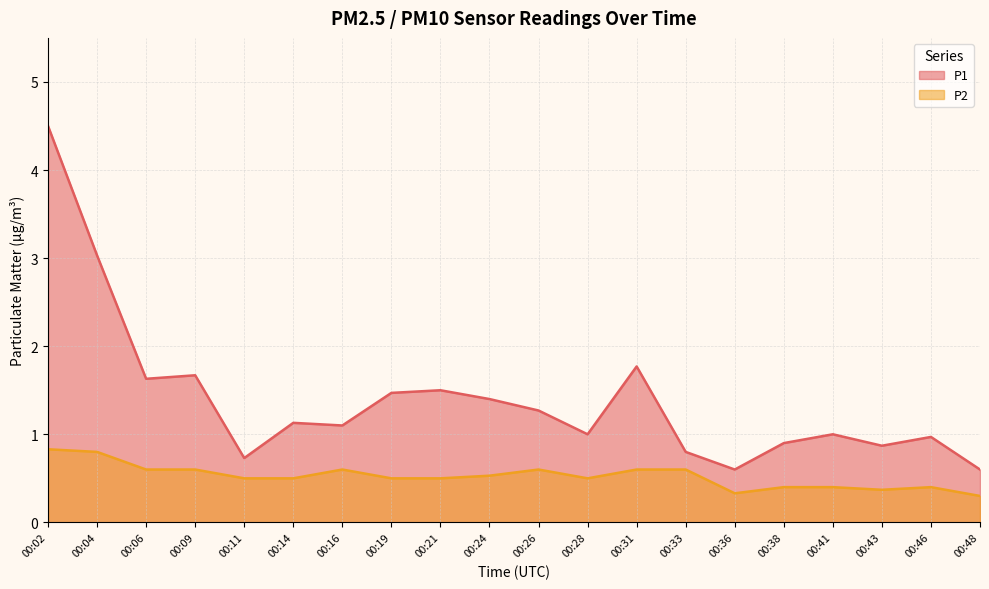

What value does the P2 series have at 00:41?

0.4